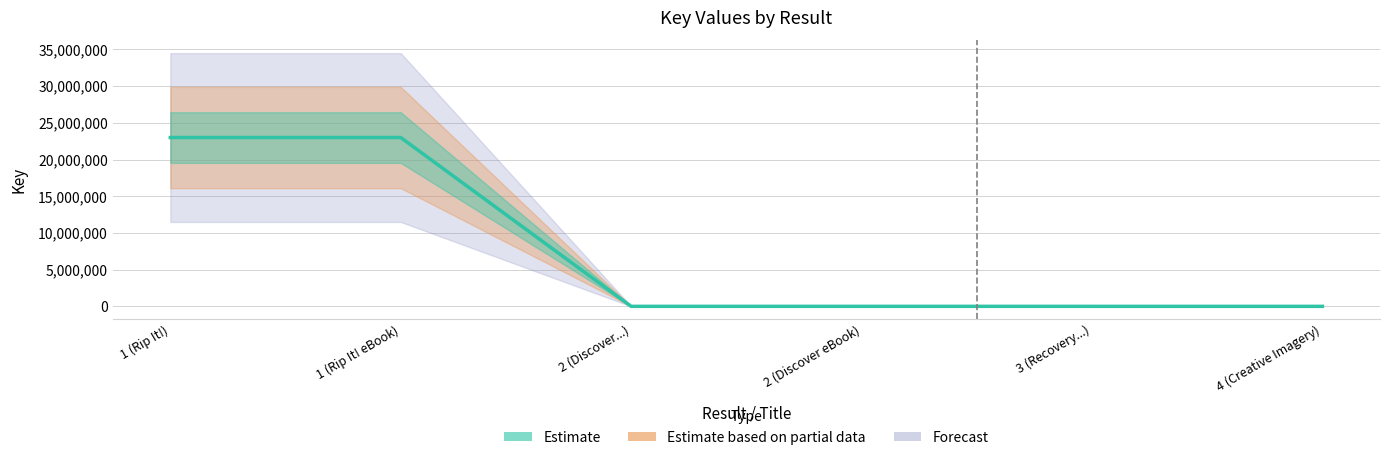

Read the value at 1 (Rip It! eBook), to the nearest 10.

22993750